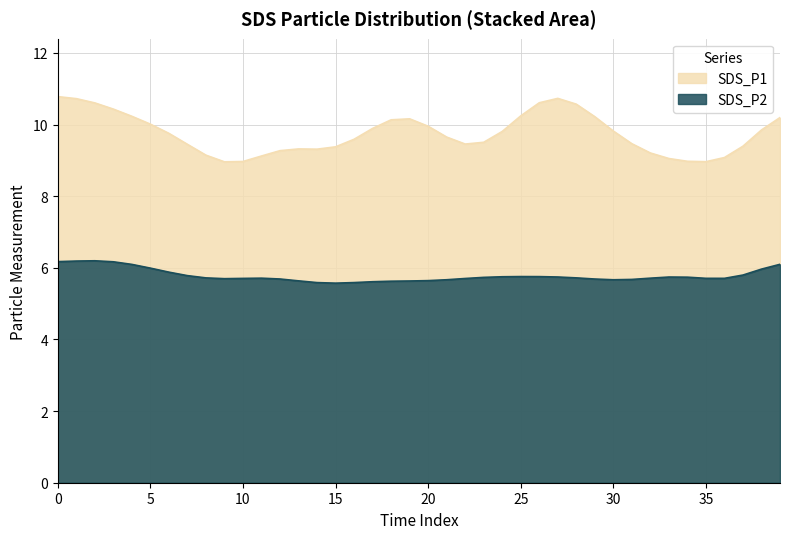

Which series has the widest spread of values?

SDS_P1